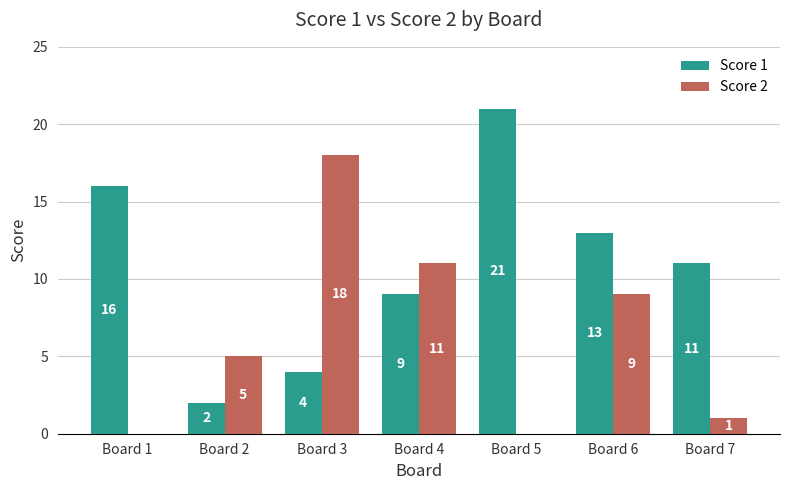

Does the chart contain stacked bars?

No